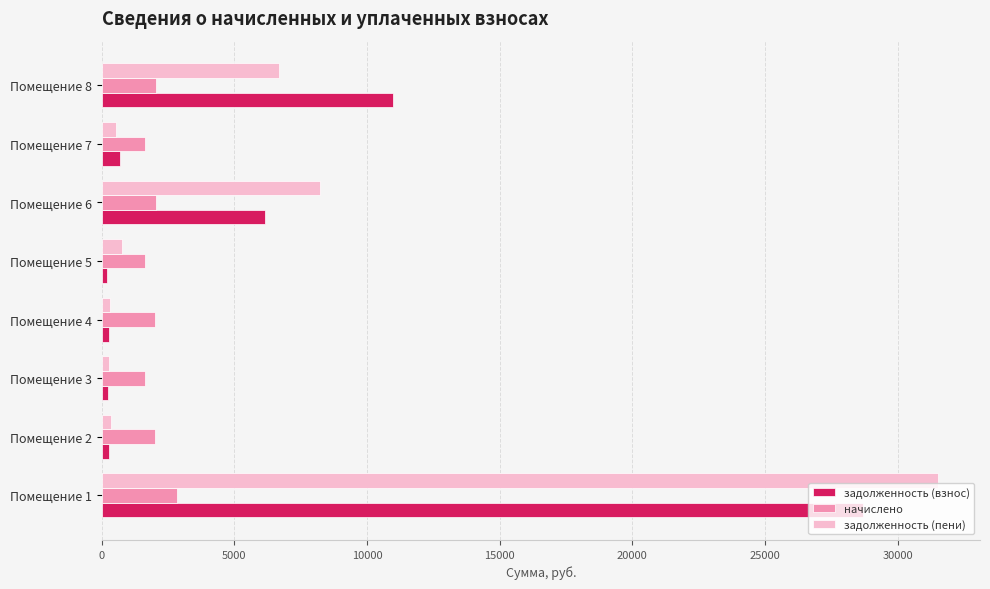

How many data points in задолженность (взнос) are above 705?

4